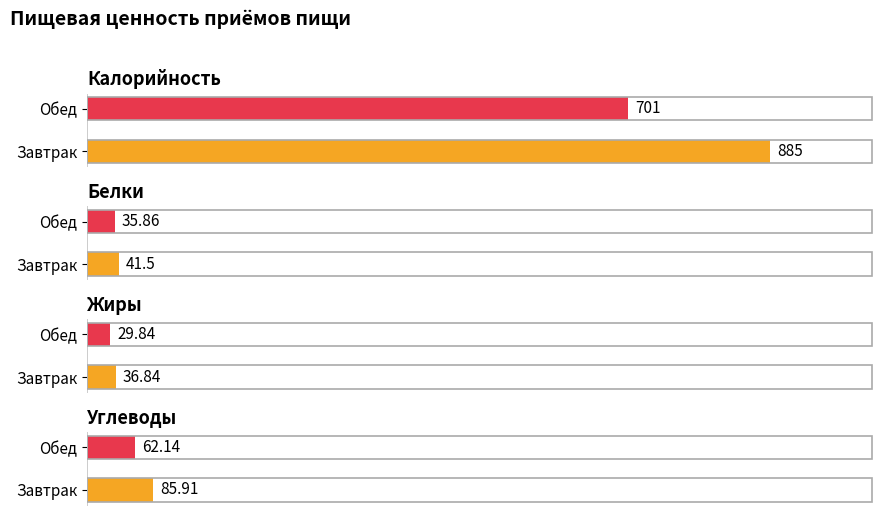

True or false: Белки has a value of 41.5 at Завтрак.

True